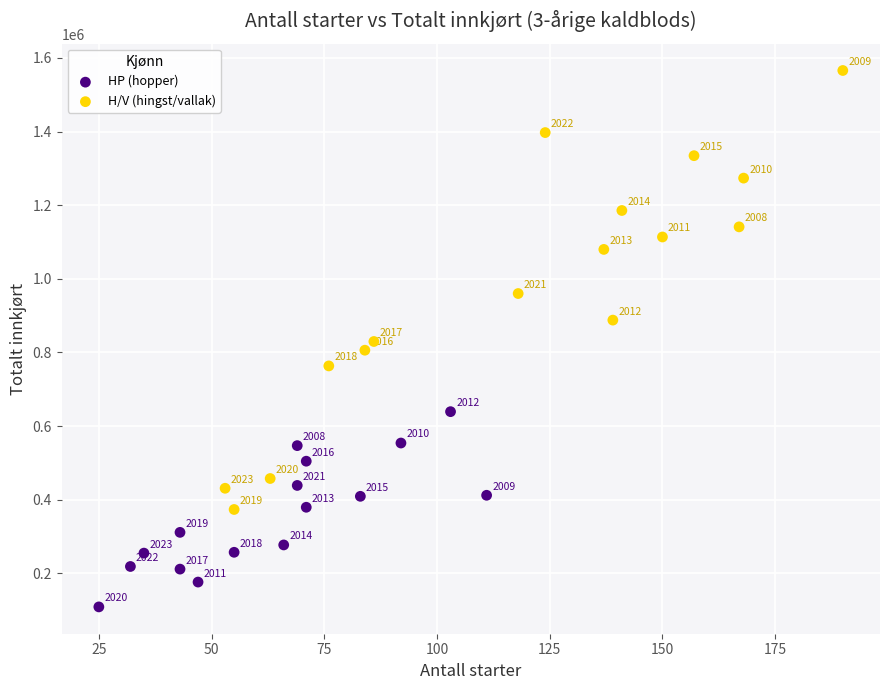

Which series contains the lowest Y value?

HP (hopper)